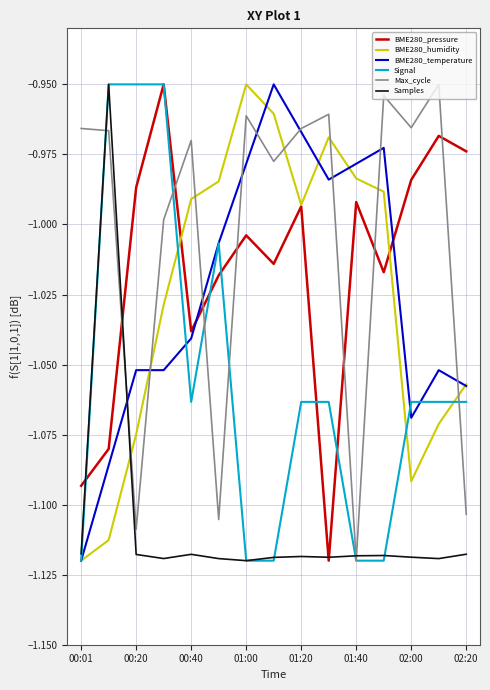

Which series has the largest total across all categories?

Max_cycle